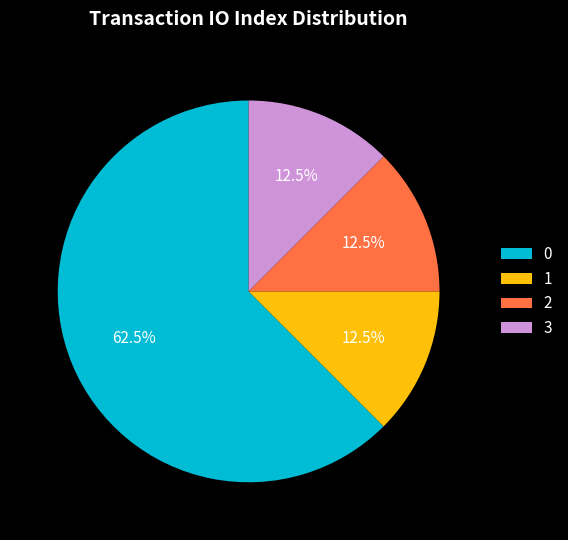

What percentage is NOT represented by 2?

87.5%